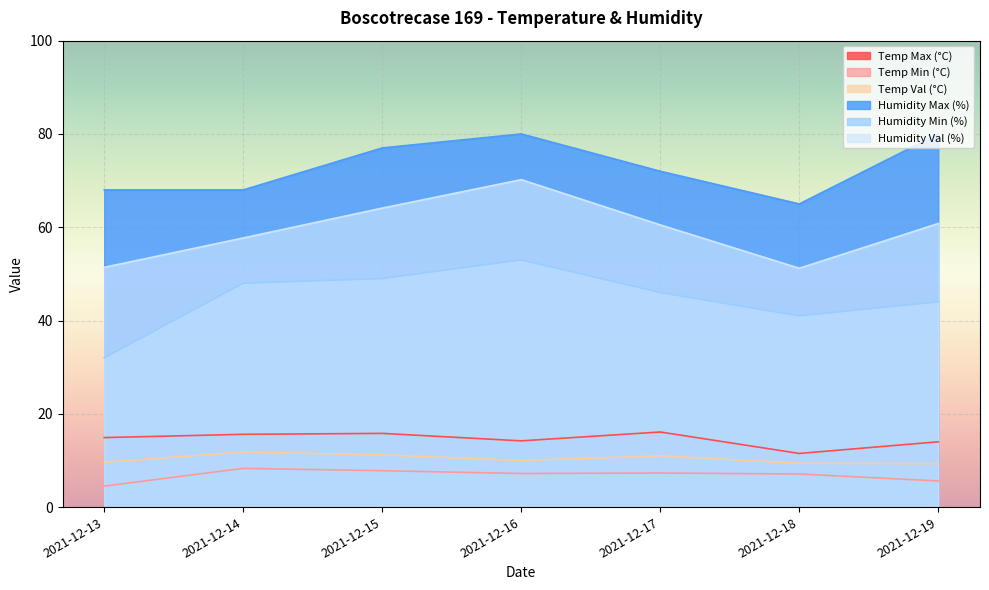

At 2021-12-15, list the series in order from smallest to largest.

Temp Min (°C), Temp Val (°C), Temp Max (°C), Humidity Min (%), Humidity Val (%), Humidity Max (%)